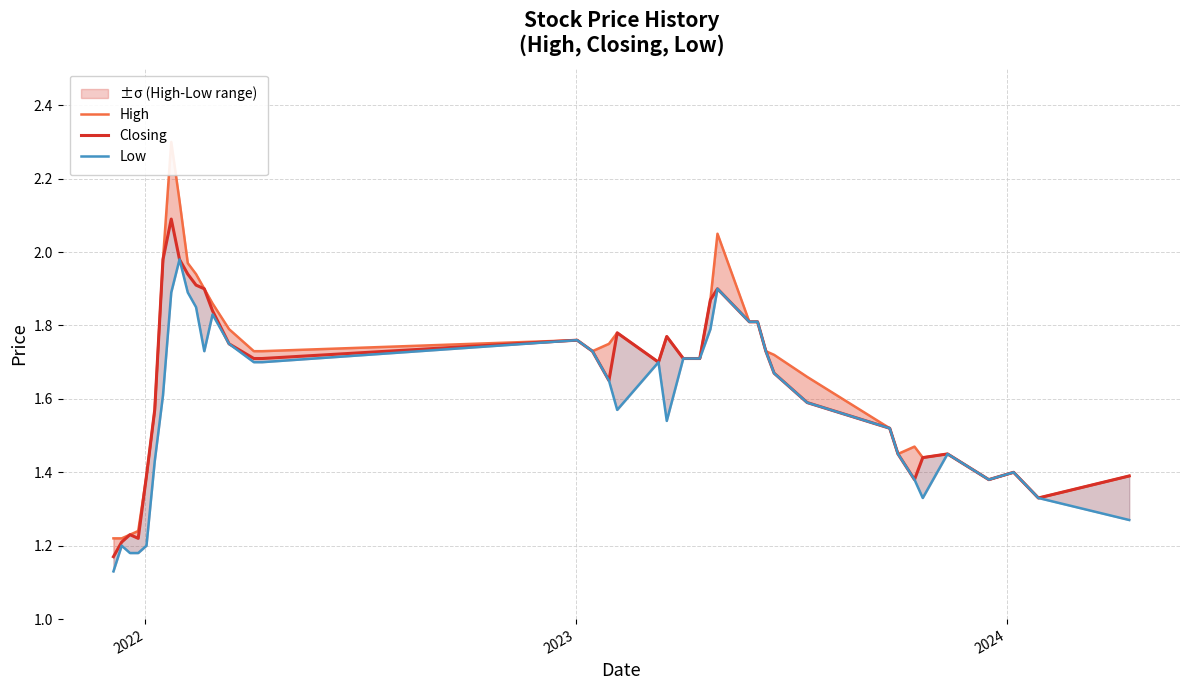

Is the value of Closing at 2023 greater than the value of High at 26?

No